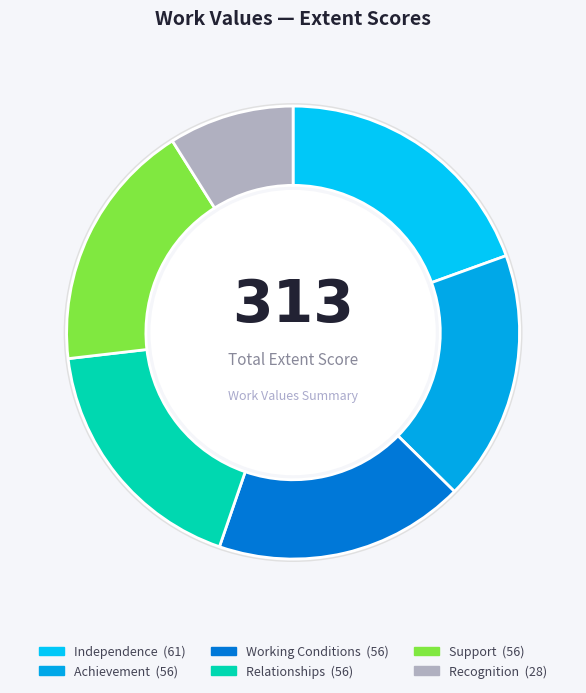

What is the smallest slice in the pie chart?

Recognition